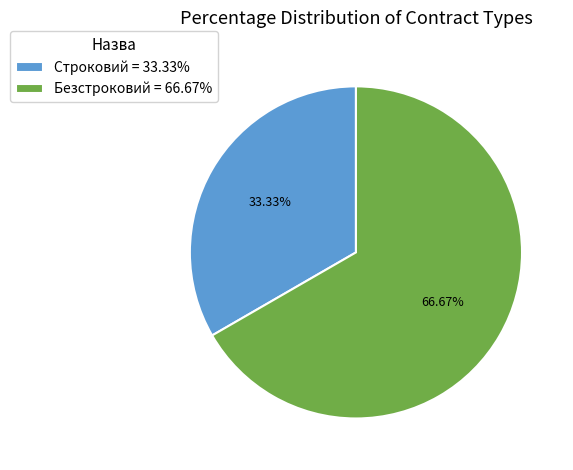

Rank the categories by value from highest to lowest.

Безстроковий, Строковий